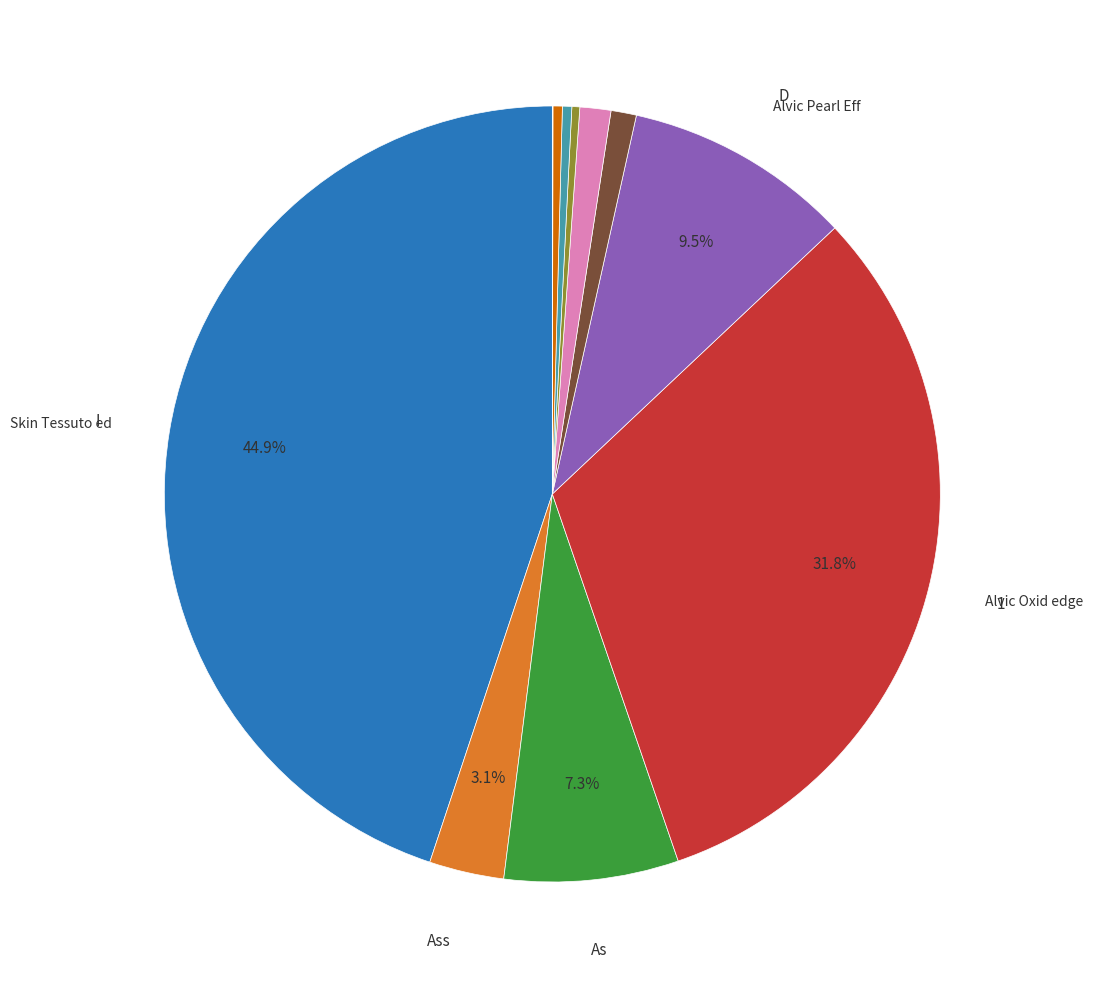

Count the number of slices in the pie.

11